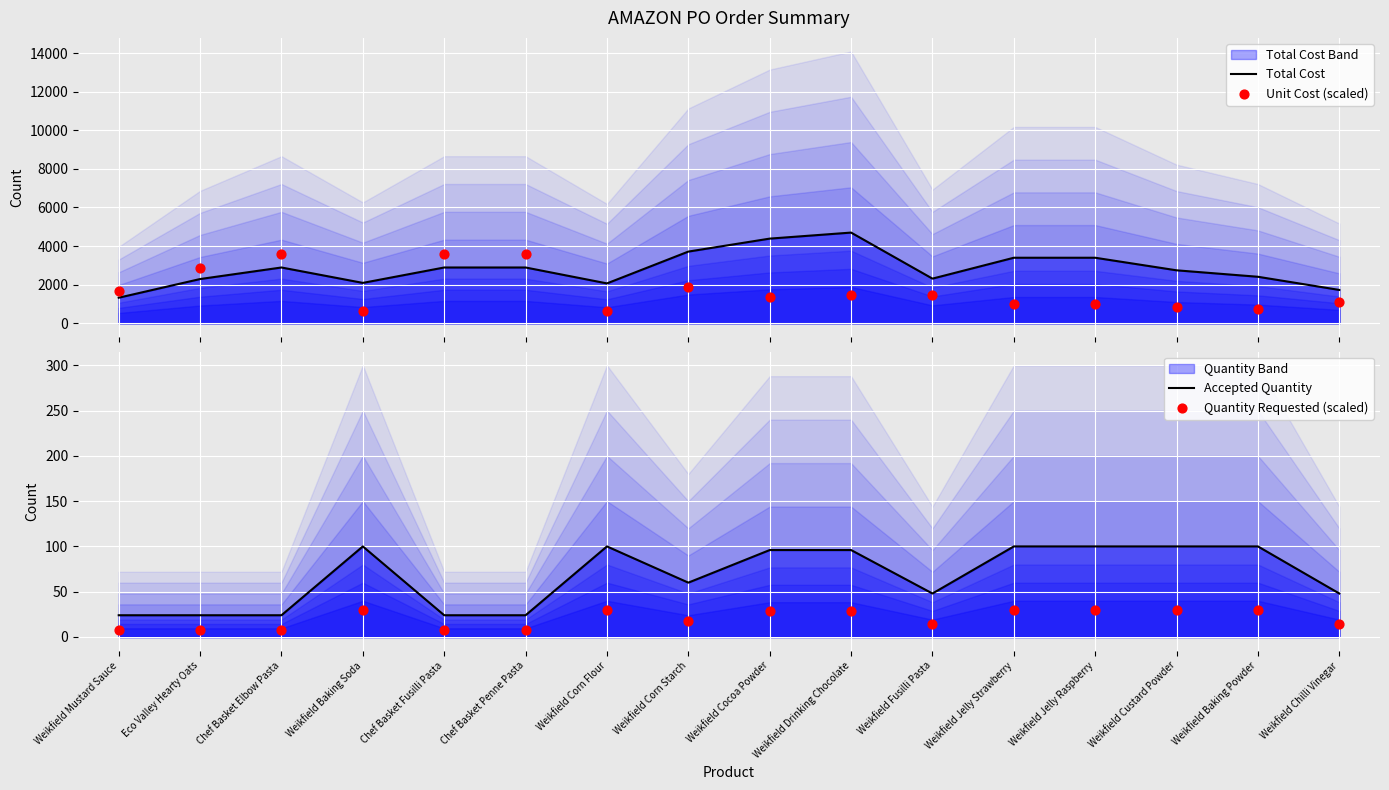

Which series has the widest spread of Y values?

Total Cost